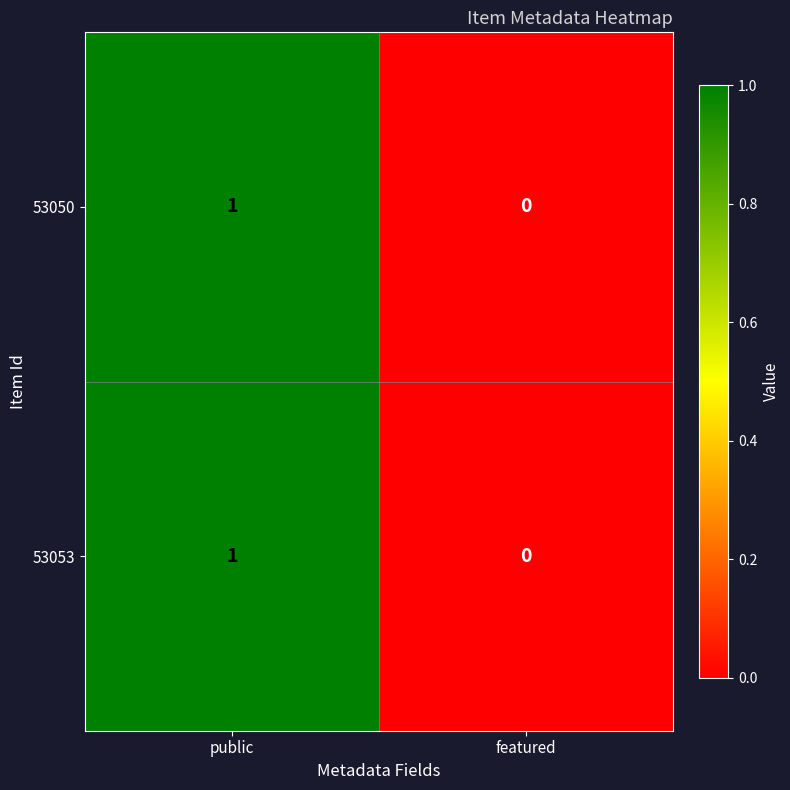

What is the total value across all series at public?

2